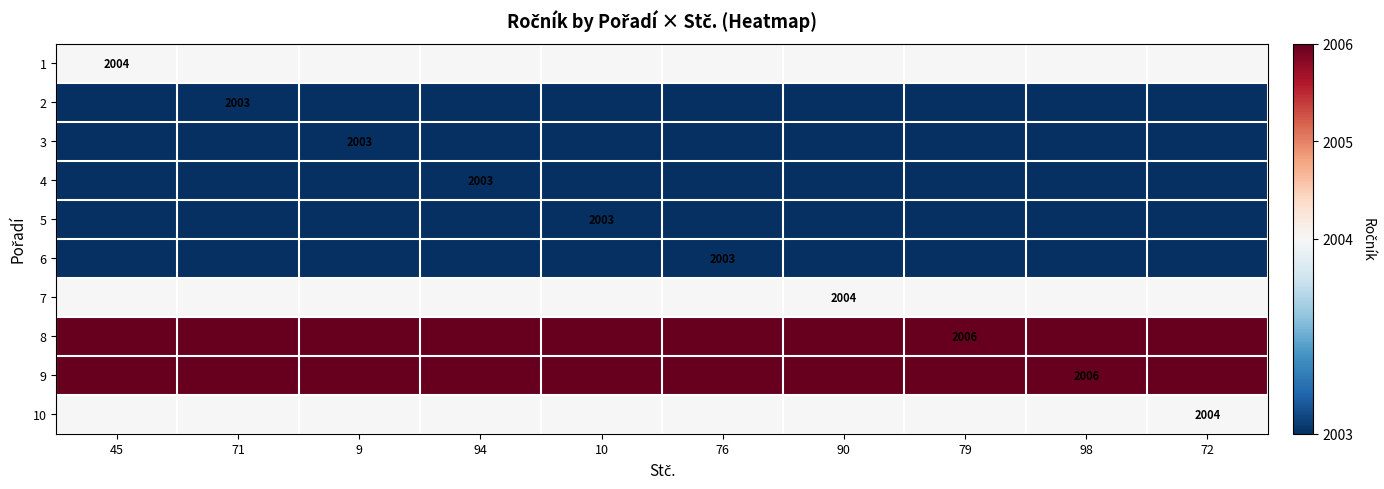

The 5 series shows 2860 at 45. True or false?

False